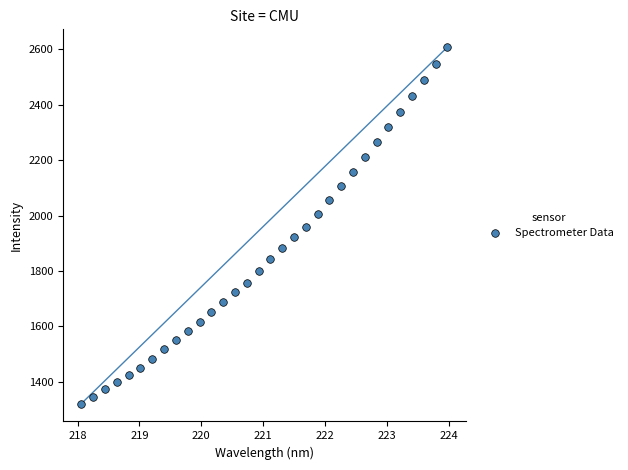

What is the range of Y values (max minus min)?

1286.4